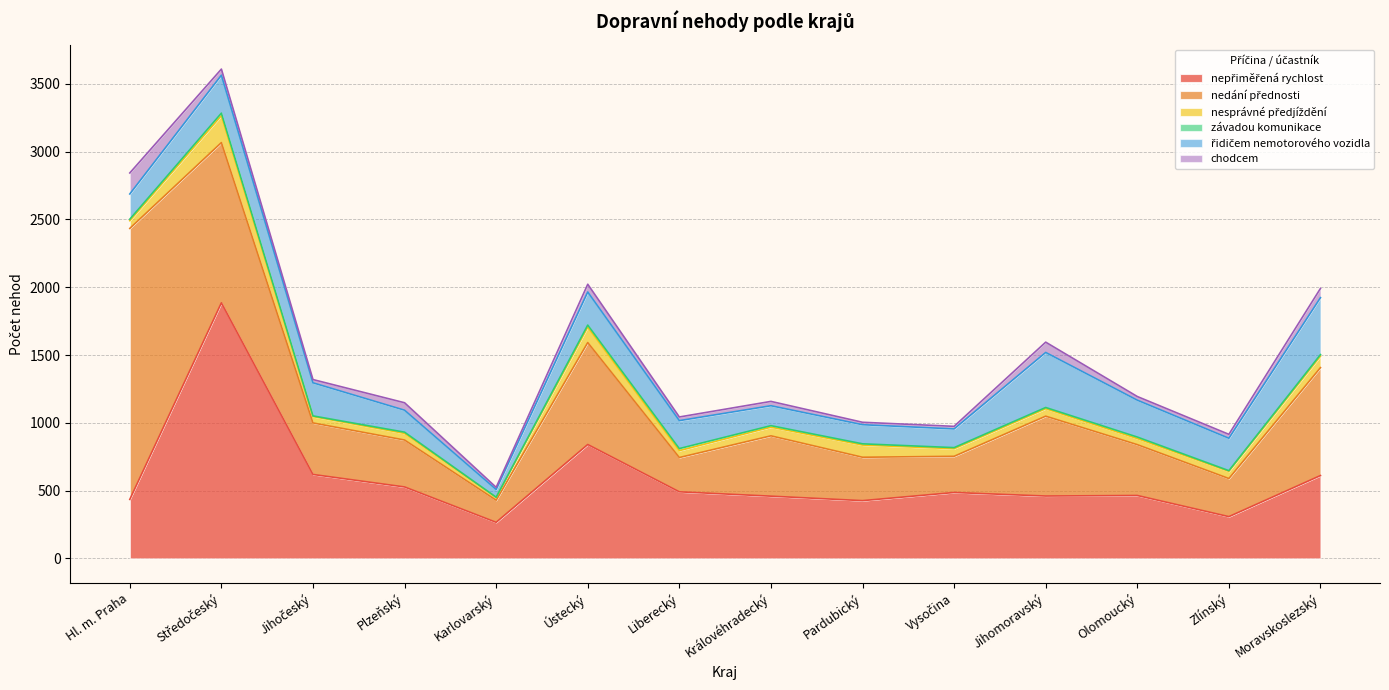

What is the smallest value displayed?

2